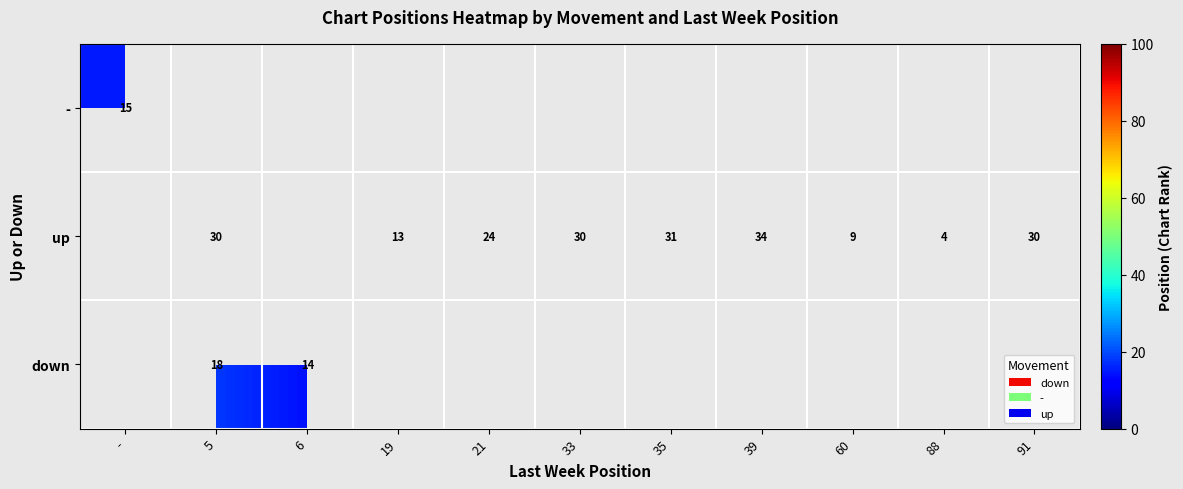

Is it true that up equals 9 at 60?

True